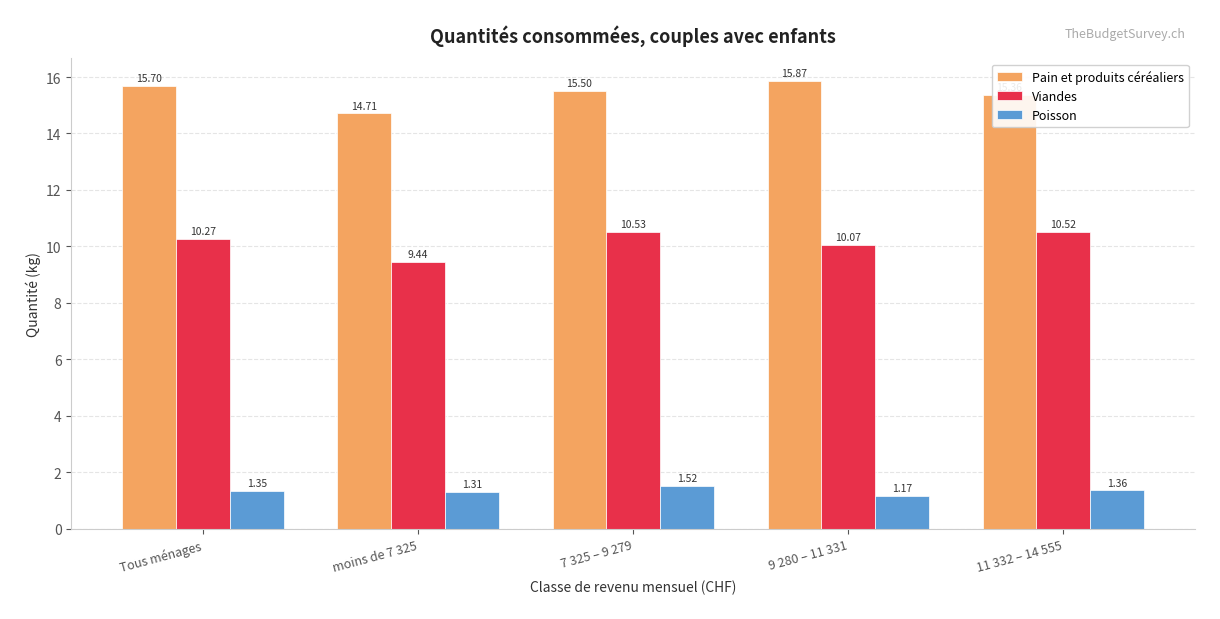

At how many categories does at least one series exceed 14?

5